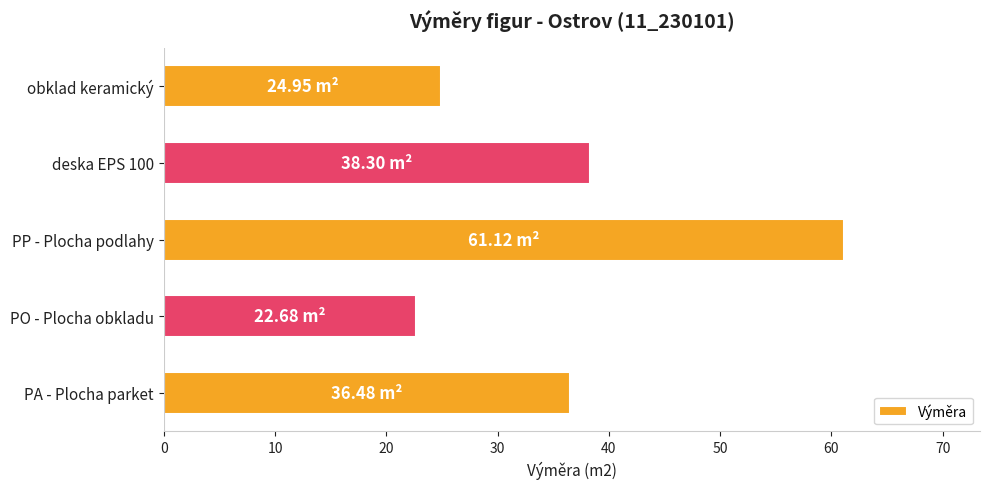

List the labels in order of value, largest first.

PP - Plocha podlahy, deska EPS 100, PA - Plocha parket, obklad keramický, PO - Plocha obkladu